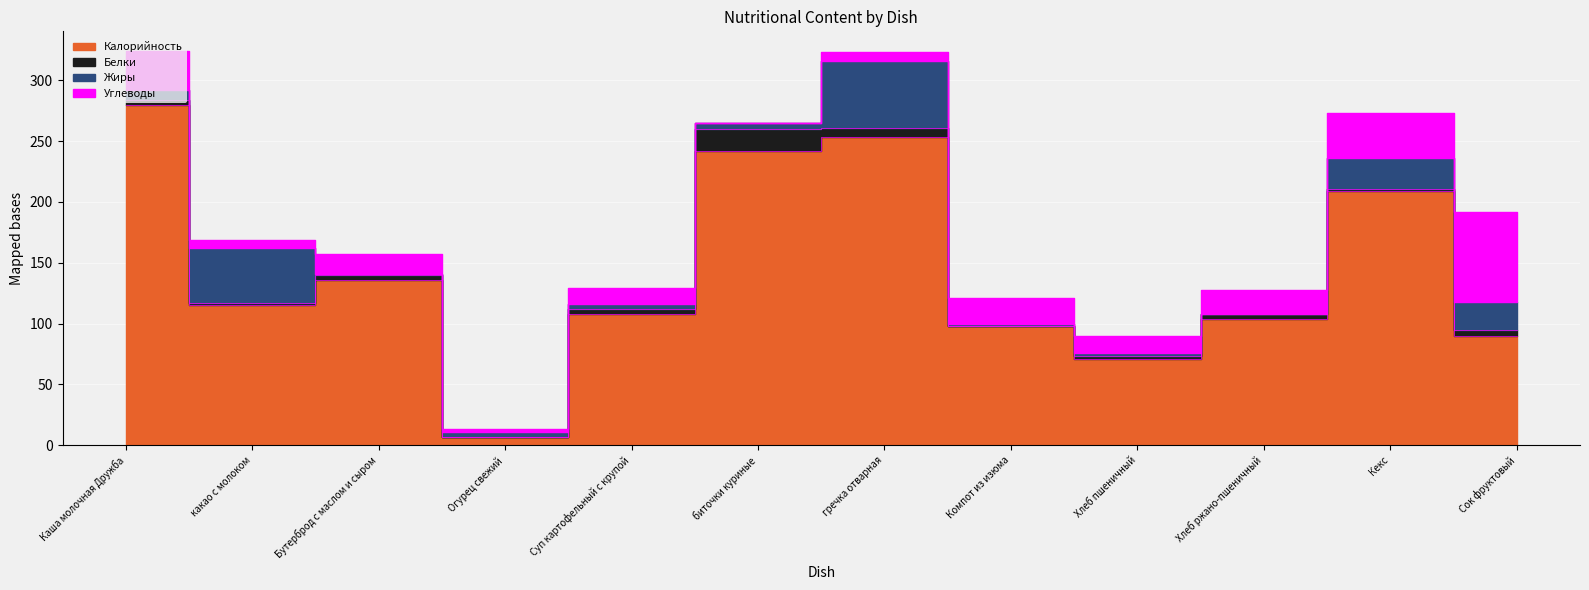

At which label does Углеводы first exceed 16?

Каша молочная Дружба